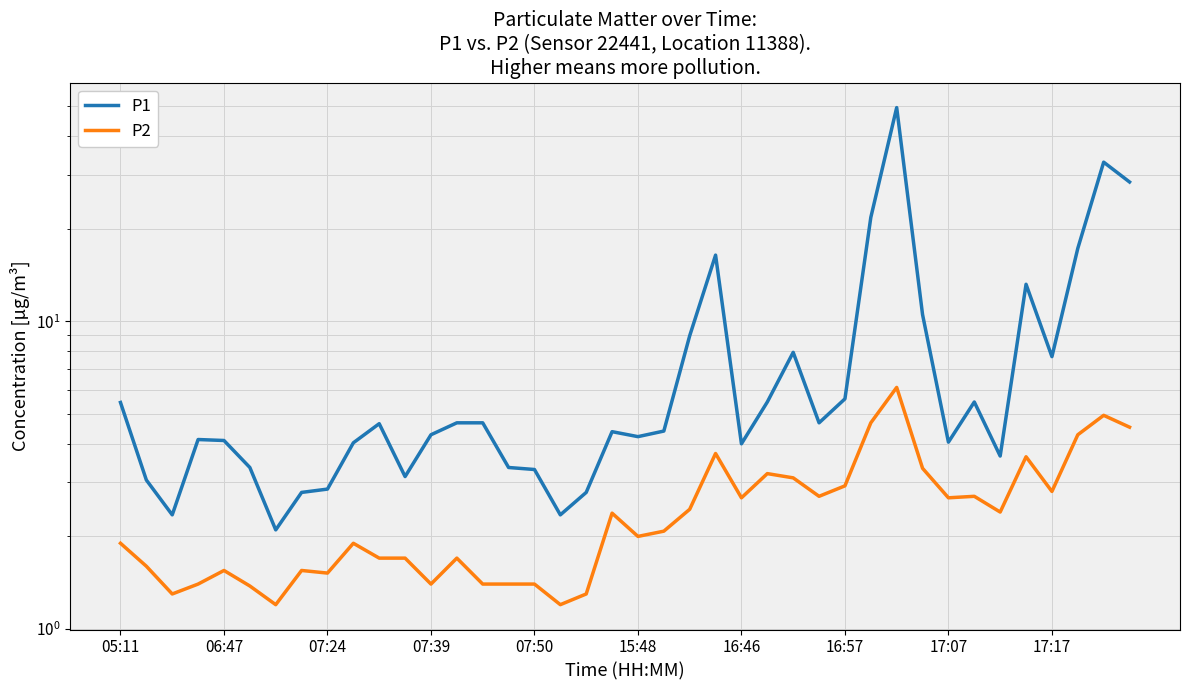

How many data points does each series have?

40